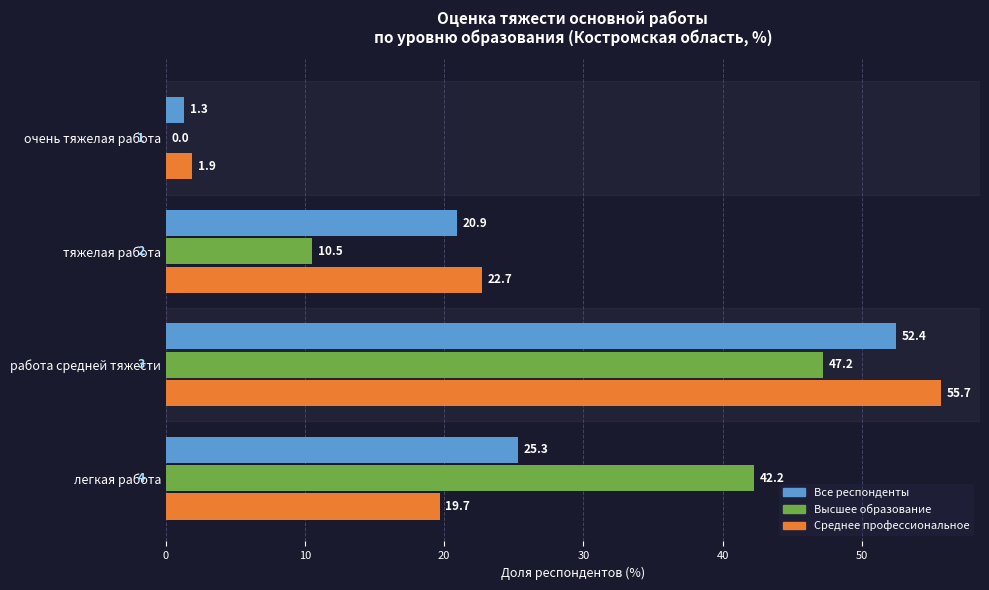

Where is Все респонденты nearest to the value 26?

легкая работа